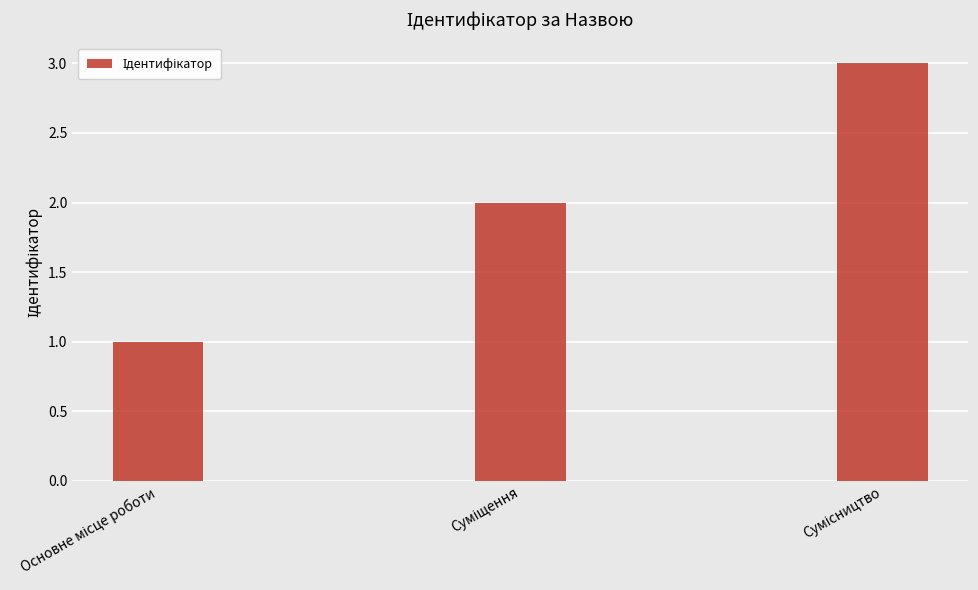

What is the value of the 2nd bar from the left?

2